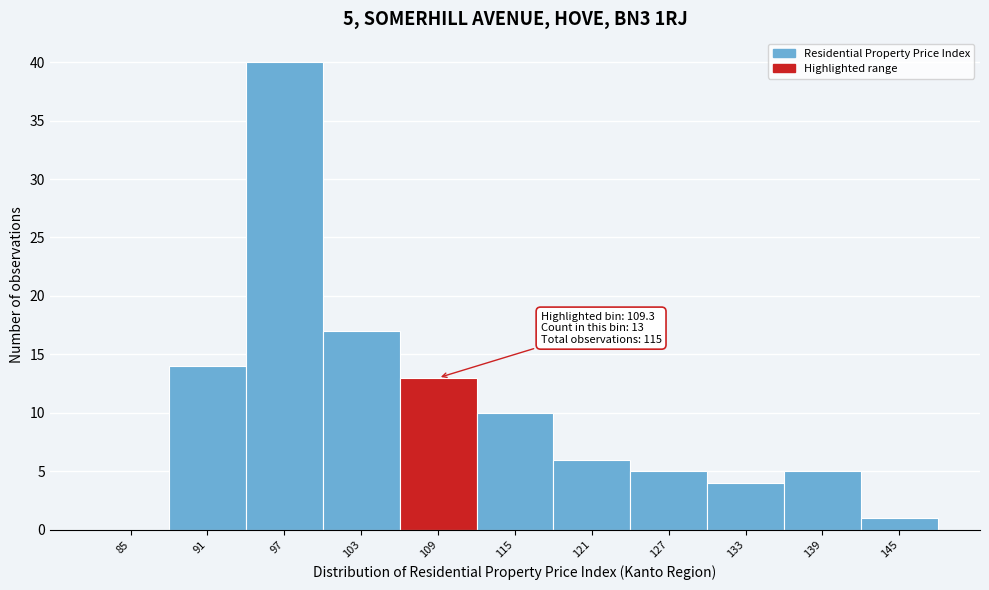

Reading right to left, extract all data points from this chart.

145=1	139=5	133=4	127=5	121=6	115=10	109=13	103=17	97=40	91=14	85=0